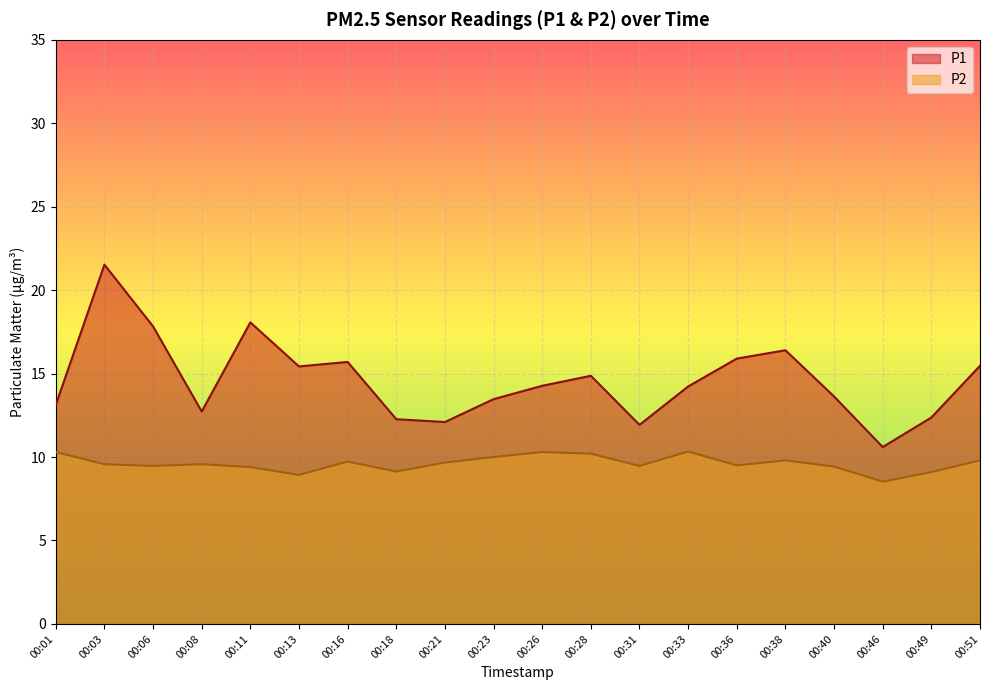

Reading right to left, transcribe all the data shown in this chart.

P1: 00:51=15.5	00:49=12.4	00:46=10.6	00:40=13.6	00:38=16.4	00:36=15.9	00:33=14.2	00:31=11.9	00:28=14.9	00:26=14.3	00:23=13.5	00:21=12.1	00:18=12.3	00:16=15.7	00:13=15.4	00:11=18.1	00:08=12.7	00:06=17.8	00:03=21.5	00:01=13.1
P2: 00:51=9.8	00:49=9.1	00:46=8.5	00:40=9.4	00:38=9.8	00:36=9.5	00:33=10.3	00:31=9.5	00:28=10.2	00:26=10.3	00:23=10.0	00:21=9.7	00:18=9.1	00:16=9.7	00:13=8.9	00:11=9.4	00:08=9.6	00:06=9.5	00:03=9.6	00:01=10.3